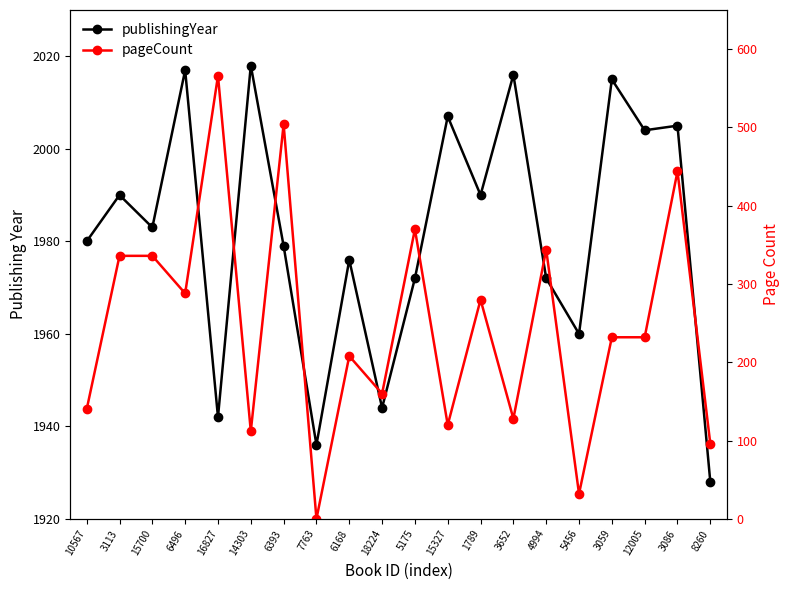

What is the value of the pageCount point at the 2nd from the left?

336